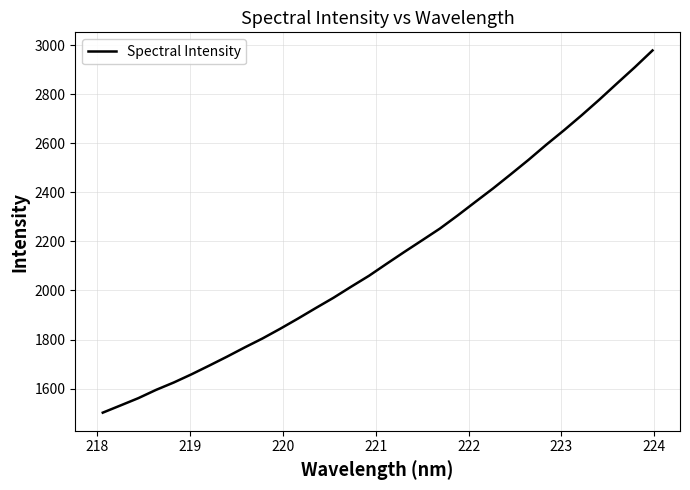

What is the smallest value displayed?

1502.2